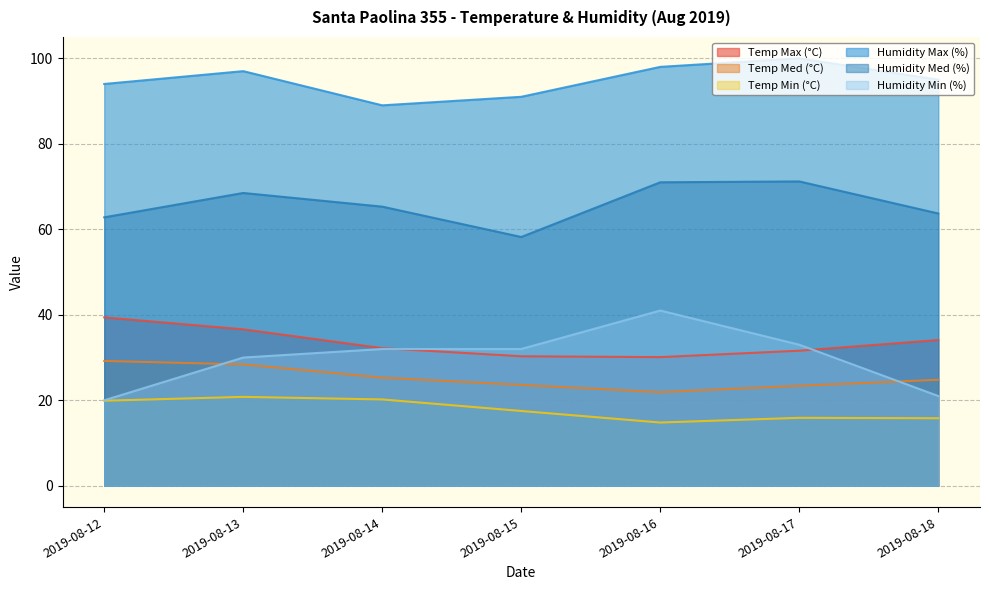

What is the spread (max minus min) of values at 2019-08-14?

68.8